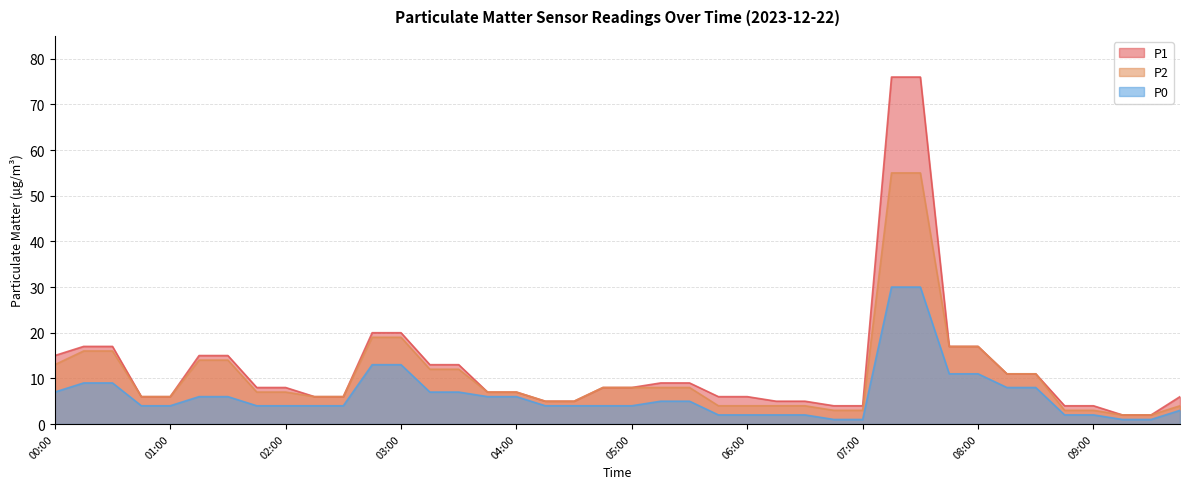

Reading left to right, transcribe all the data shown in this chart.

P1: 15	17	17	6	6	15	15	8	8	6	6	20	20	13	13	7	7	5	5	8	8	9	9	6	6	5	5	4	4	76	76	17	17	11	11	4	4	2	2	6
P2: 13	16	16	6	6	14	14	7	7	6	6	19	19	12	12	7	7	5	5	8	8	8	8	4	4	4	4	3	3	55	55	17	17	11	11	3	3	2	2	4
P0: 7	9	9	4	4	6	6	4	4	4	4	13	13	7	7	6	6	4	4	4	4	5	5	2	2	2	2	1	1	30	30	11	11	8	8	2	2	1	1	3